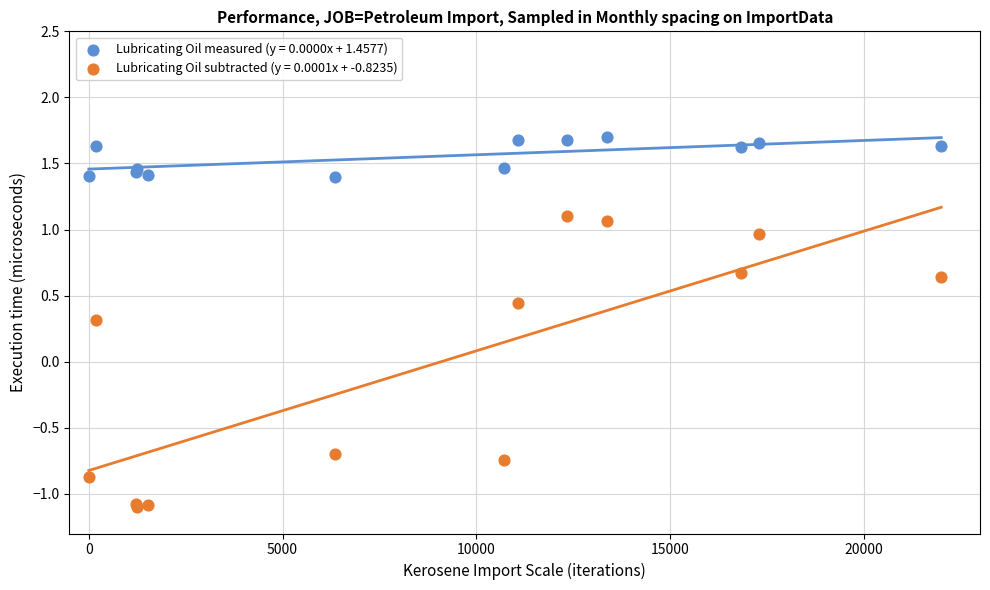

What are all the series names shown in the legend?

Lubricating Oil measured (y = 0.0000x + 1.4577), Lubricating Oil subtracted (y = 0.0001x + -0.8235)